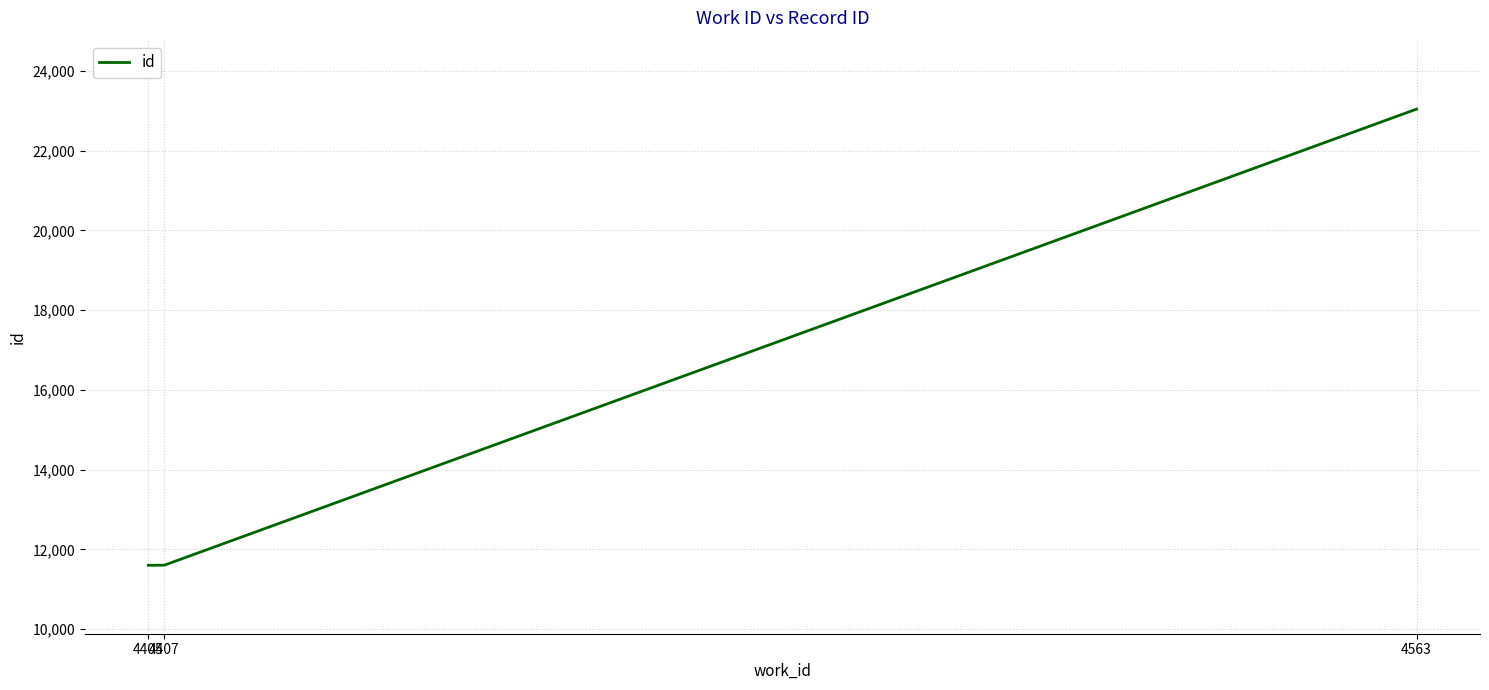

What is the change in value from 4405 to 4563?

+11435